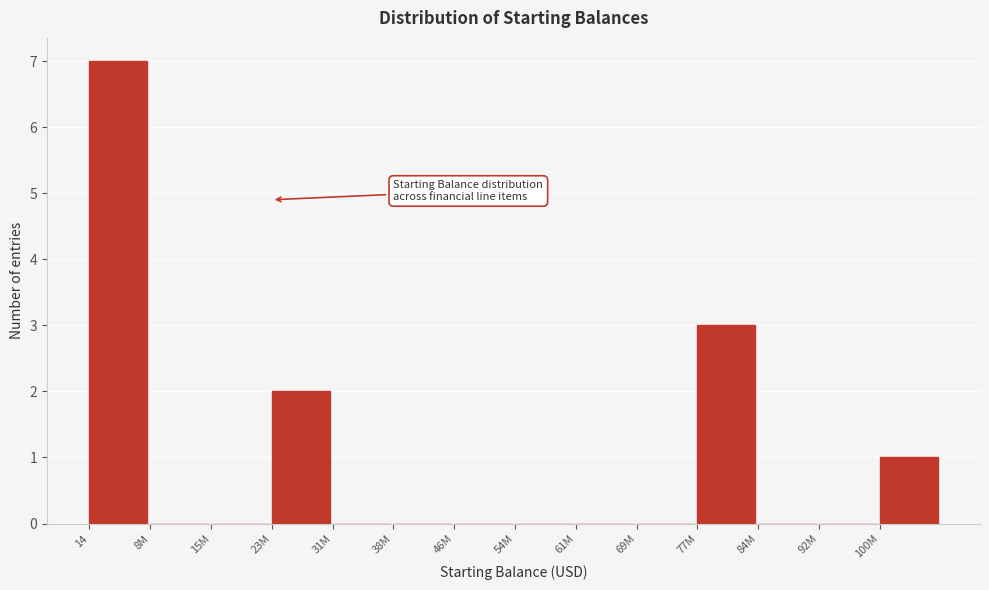

Reading left to right, extract all data points from this chart.

14=7	8M=0	15M=0	23M=2	31M=0	38M=0	46M=0	54M=0	61M=0	69M=0	77M=3	84M=0	92M=0	100M=1